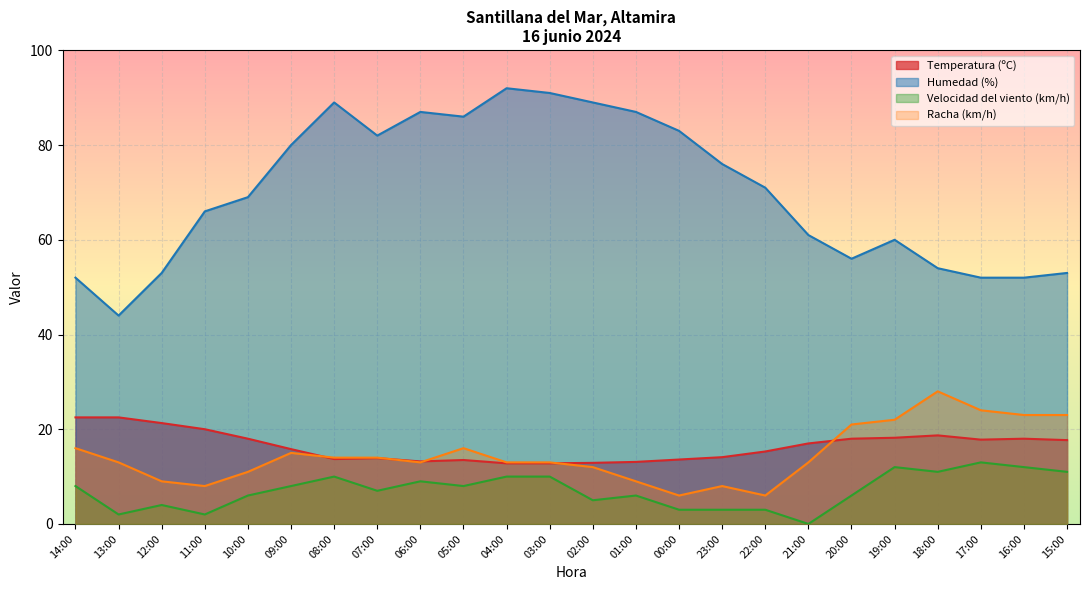

Is the value of Humedad (%) at 03:00 greater than the value of Temperatura (ºC) at 07:00?

Yes